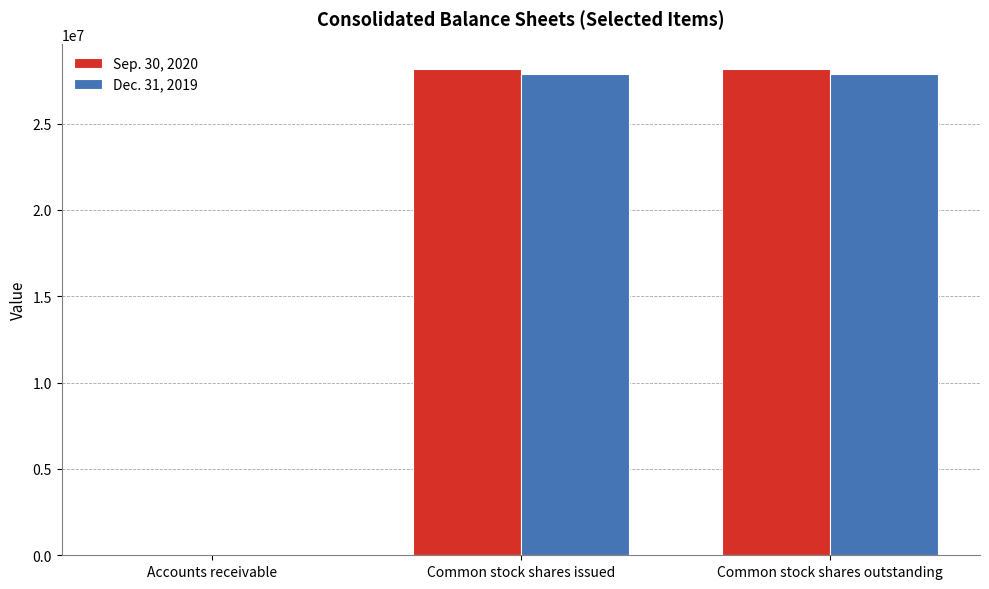

What is the total value across all series at Common stock shares issued?

56060000